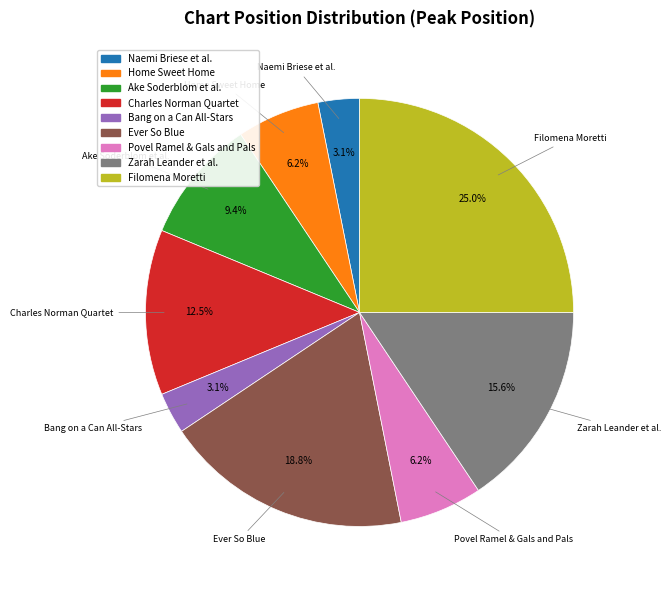

Does any single category account for the majority?

No